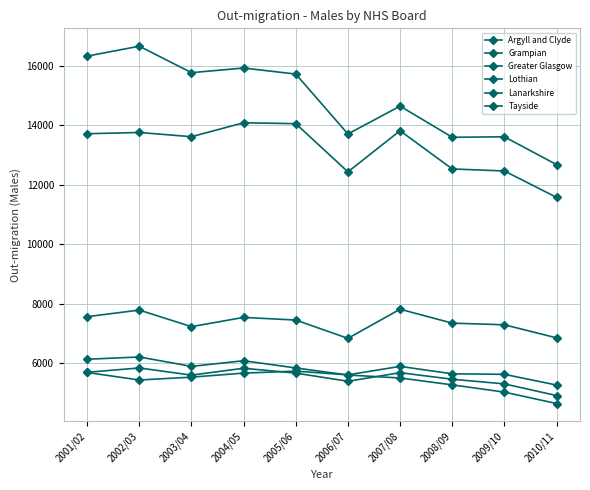

Reading left to right, extract all data points from this chart.

Argyll and Clyde: 6137	6214	5898	6087	5845	5608	5508	5277	5033	4650
Grampian: 7567	7789	7232	7543	7454	6839	7818	7350	7295	6856
Greater Glasgow: 16319	16652	15763	15919	15716	13704	14640	13593	13609	12675
Lothian: 13712	13754	13612	14081	14050	12432	13813	12529	12461	11575
Lanarkshire: 5700	5845	5604	5835	5672	5398	5686	5466	5310	4918
Tayside: 5693	5440	5536	5672	5738	5613	5898	5648	5631	5271